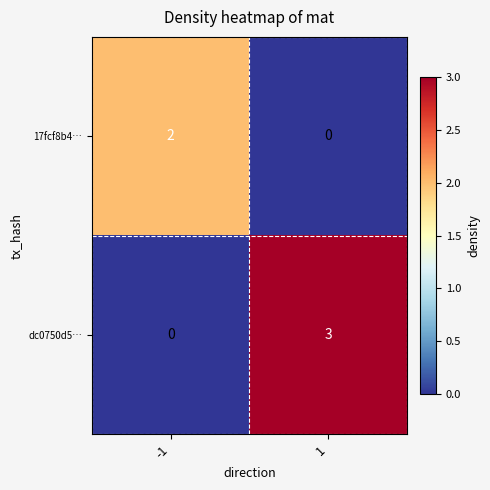

What is the maximum value shown in the chart?

3